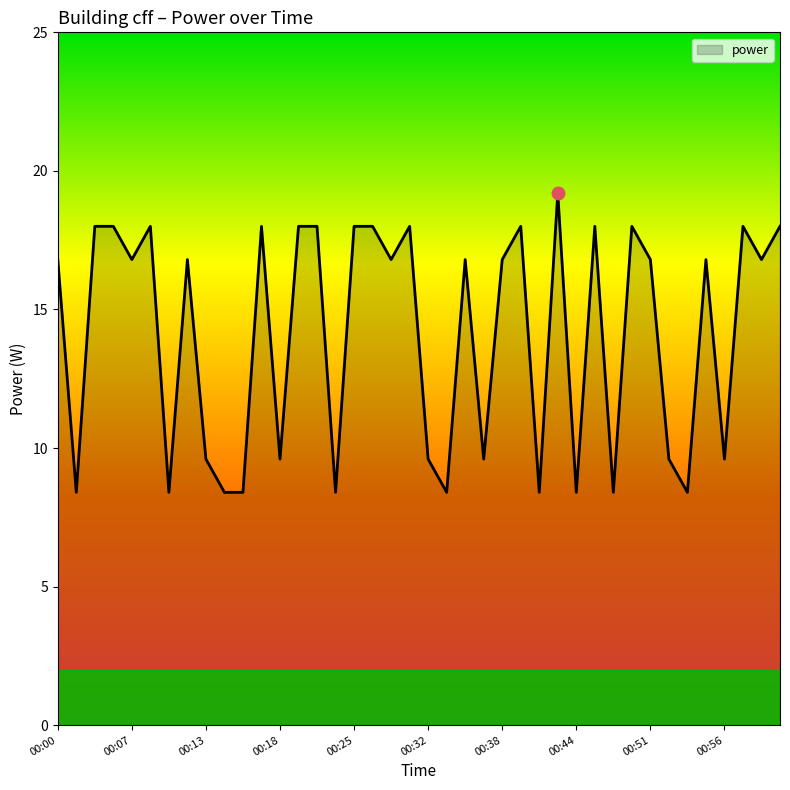

What is the greatest value displayed?

19.2